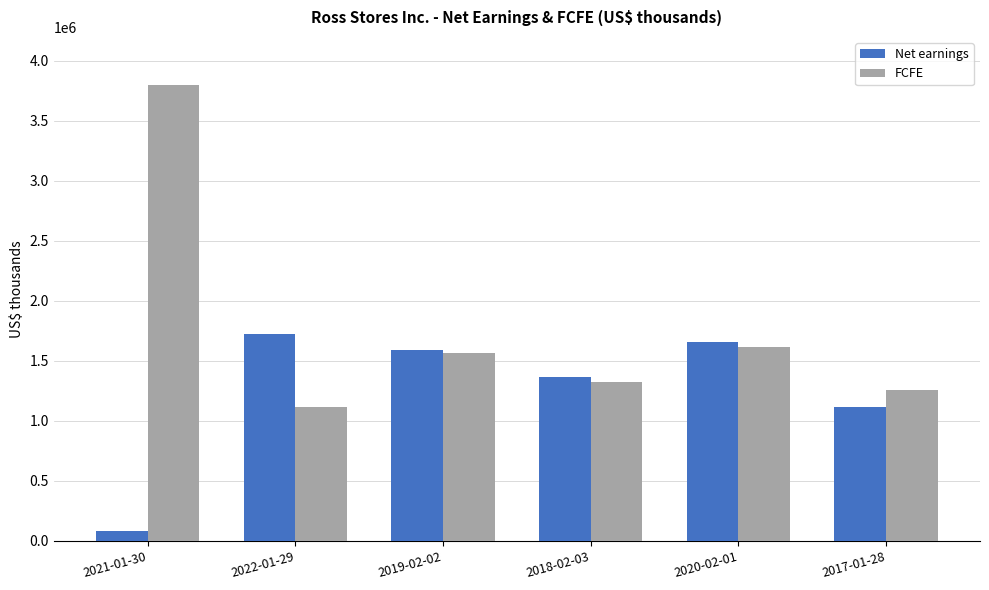

What is the average value of the FCFE series?

1780763